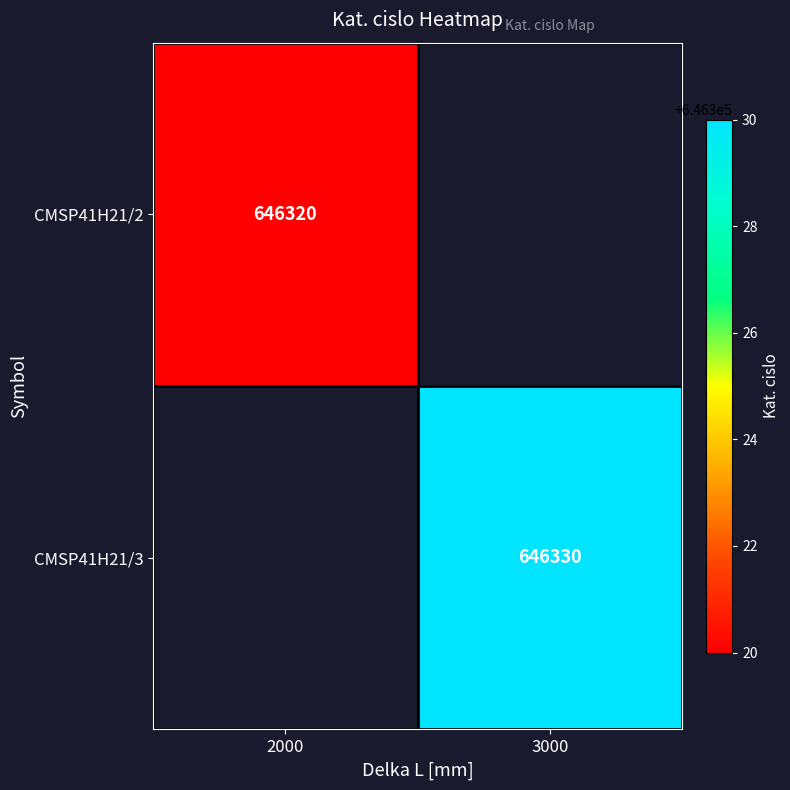

The value of CMSP41H21/2 at 2000 is 646320. True or false?

True